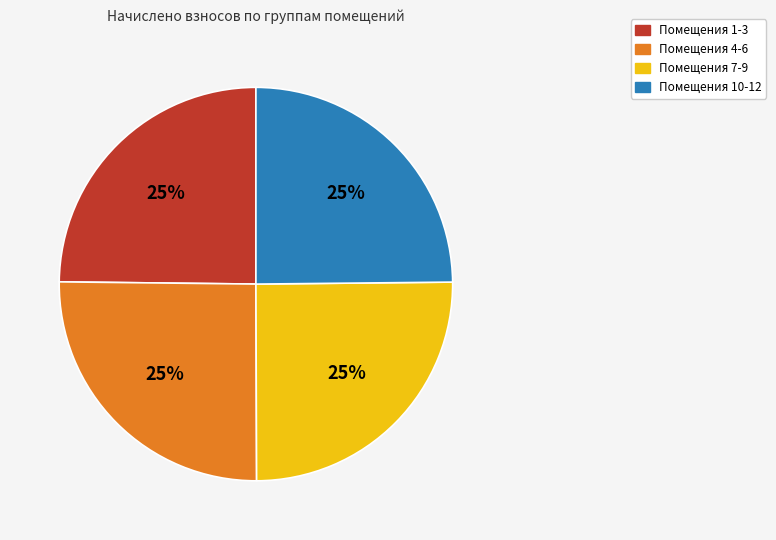

Is there any slice that represents more than half of the pie?

No